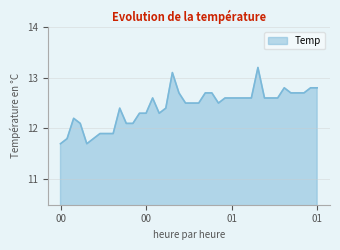

What is the sum of all values?

497.2